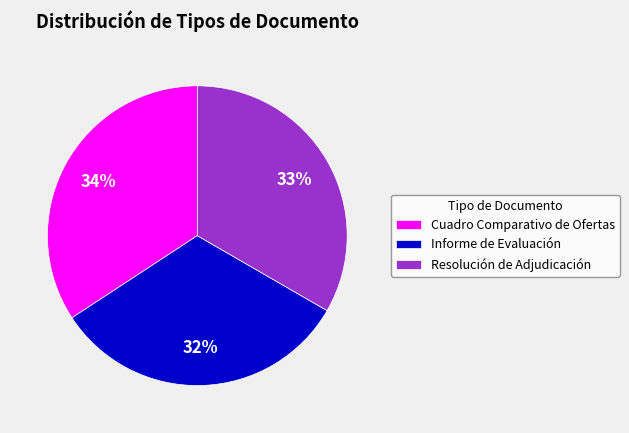

Count the number of slices in the pie.

3